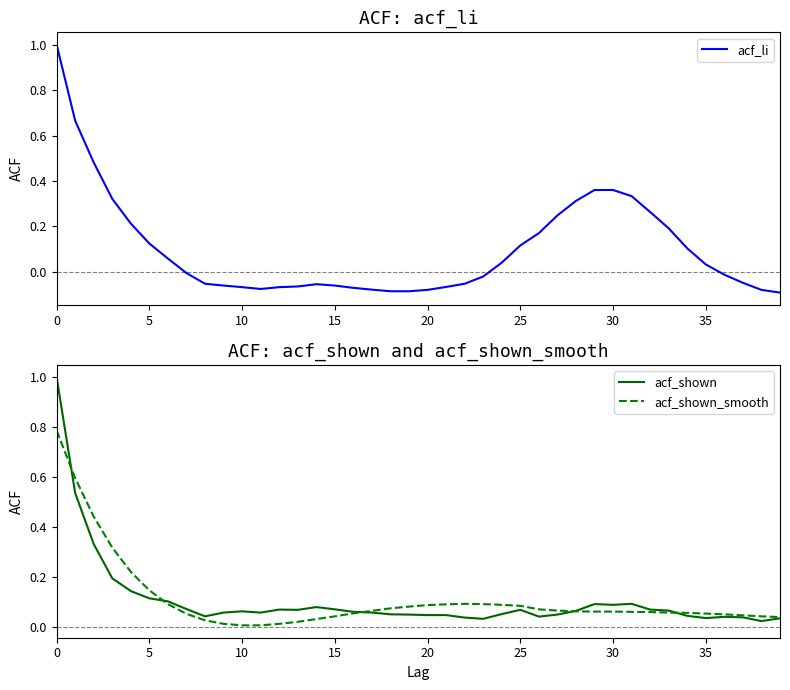

What is the difference between the second highest and second lowest values in the acf_li series?

0.8